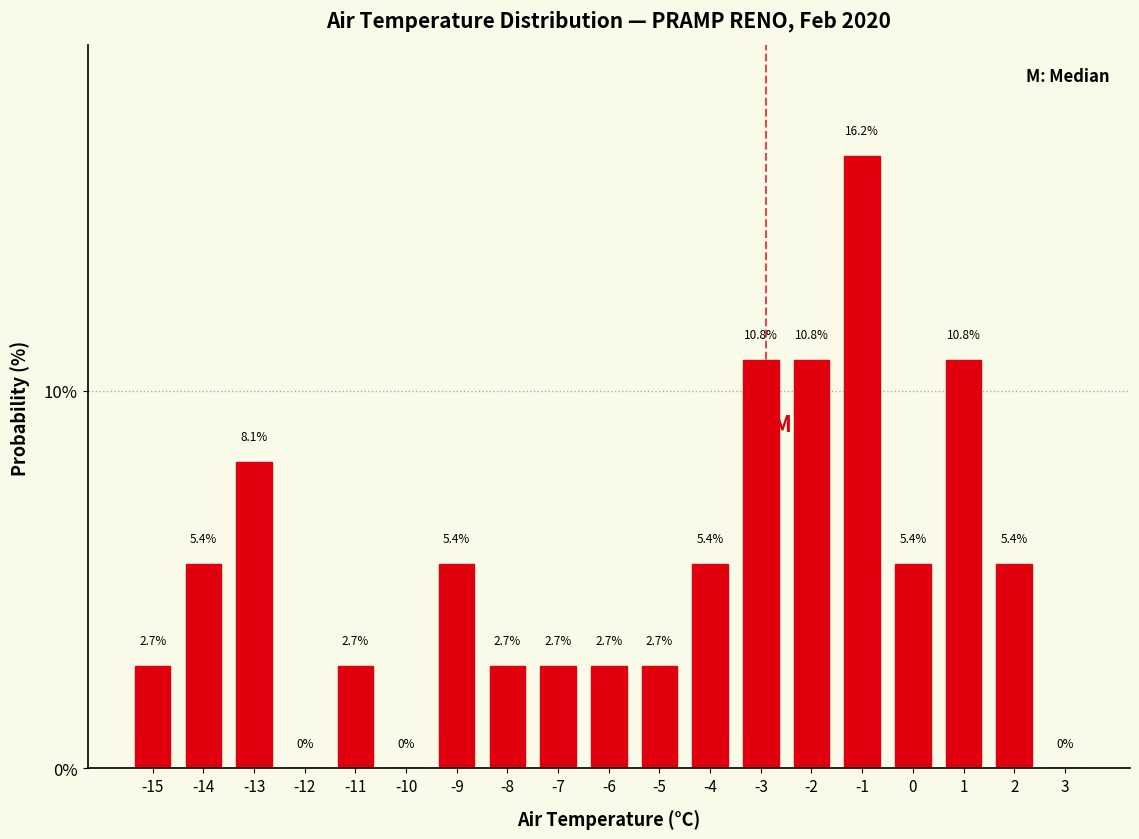

Reading left to right, transcribe this chart: for each bar, give the range it covers on the x-axis and its height.

-15.5 to -14.5: 2.7
-14.5 to -13.5: 5.4
-13.5 to -12.5: 8.1
-12.5 to -11.5: 0.0
-11.5 to -10.5: 2.7
-10.5 to -9.5: 0.0
-9.5 to -8.5: 5.4
-8.5 to -7.5: 2.7
-7.5 to -6.5: 2.7
-6.5 to -5.5: 2.7
-5.5 to -4.5: 2.7
-4.5 to -3.5: 5.4
-3.5 to -2.5: 10.8
-2.5 to -1.5: 10.8
-1.5 to -0.5: 16.2
-0.5 to 0.5: 5.4
0.5 to 1.5: 10.8
1.5 to 2.5: 5.4
2.5 to 3.5: 0.0